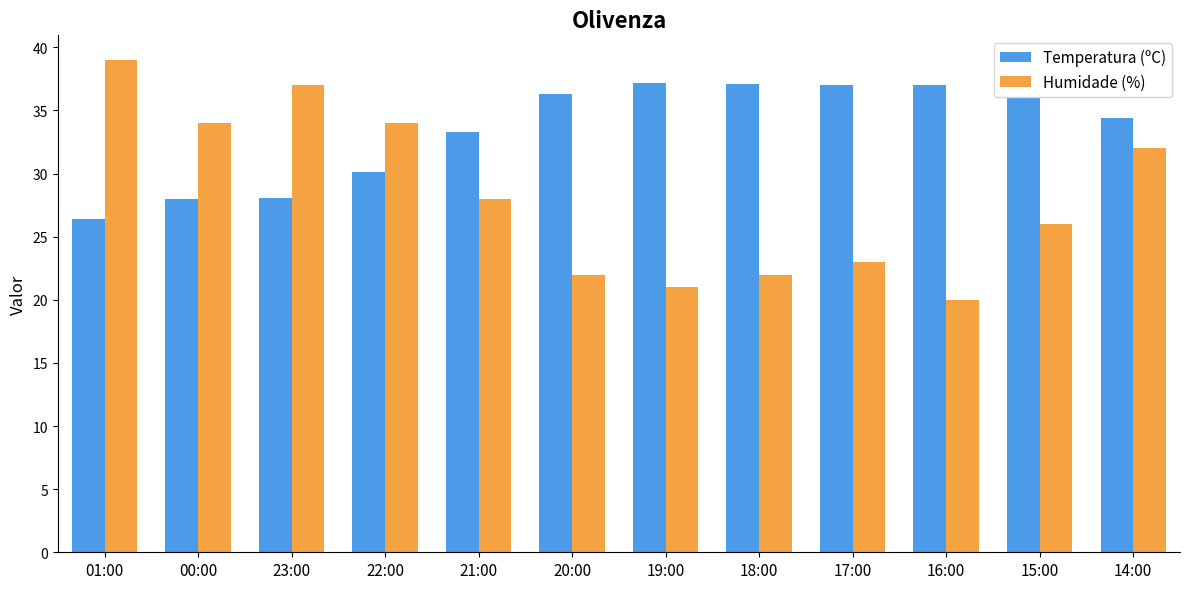

Which series has the largest range (max minus min)?

Humidade (%)